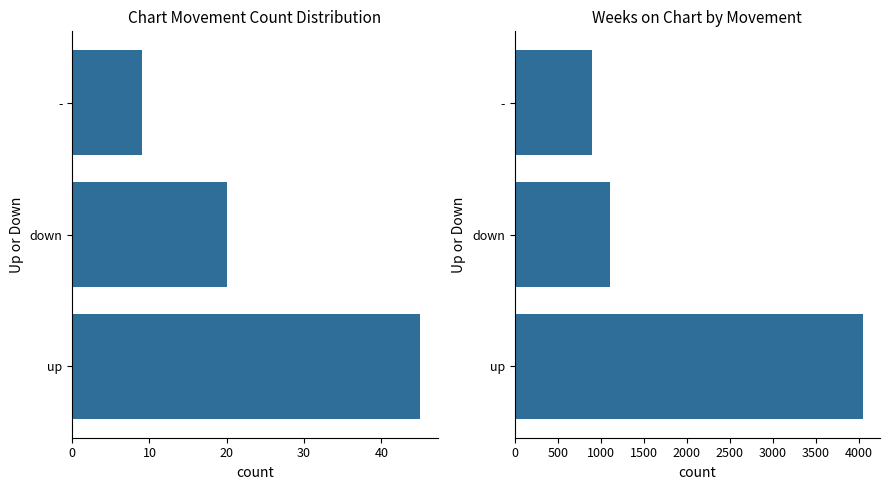

What is the sum of the Count values at - and up?

54